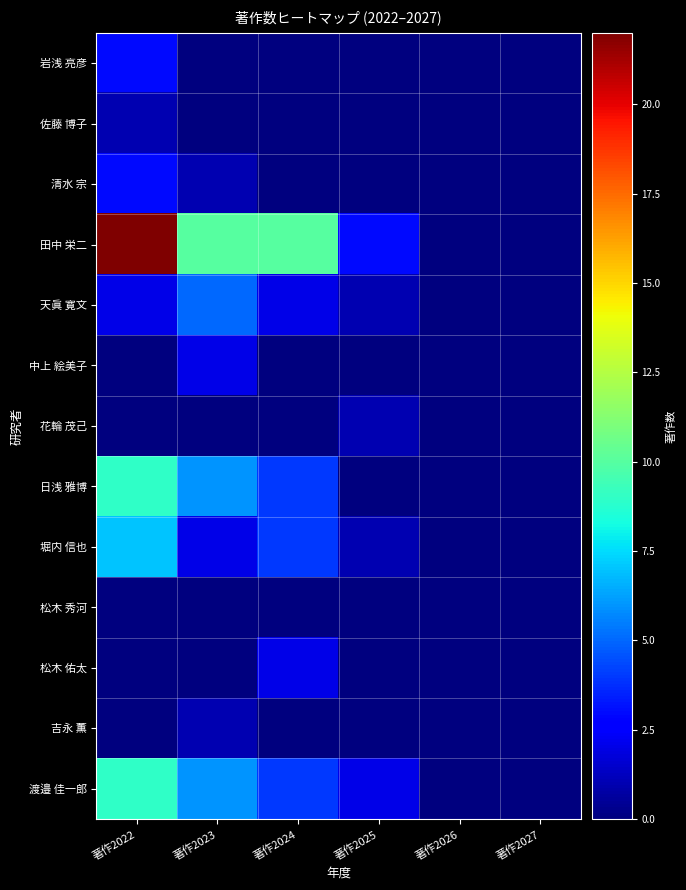

At which category is the sum across all series the highest?

著作2022